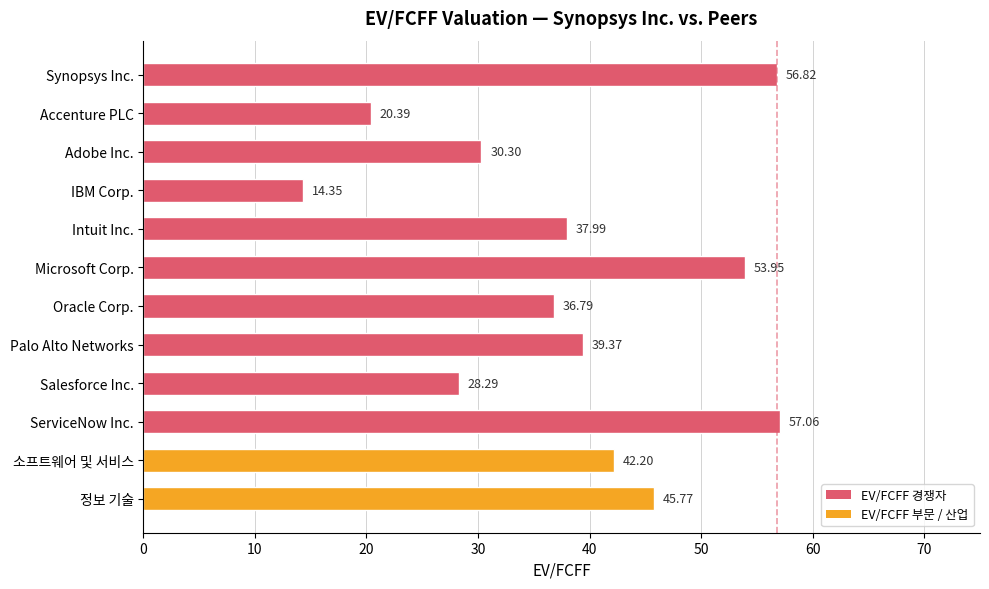

How many data points does each series have?

12